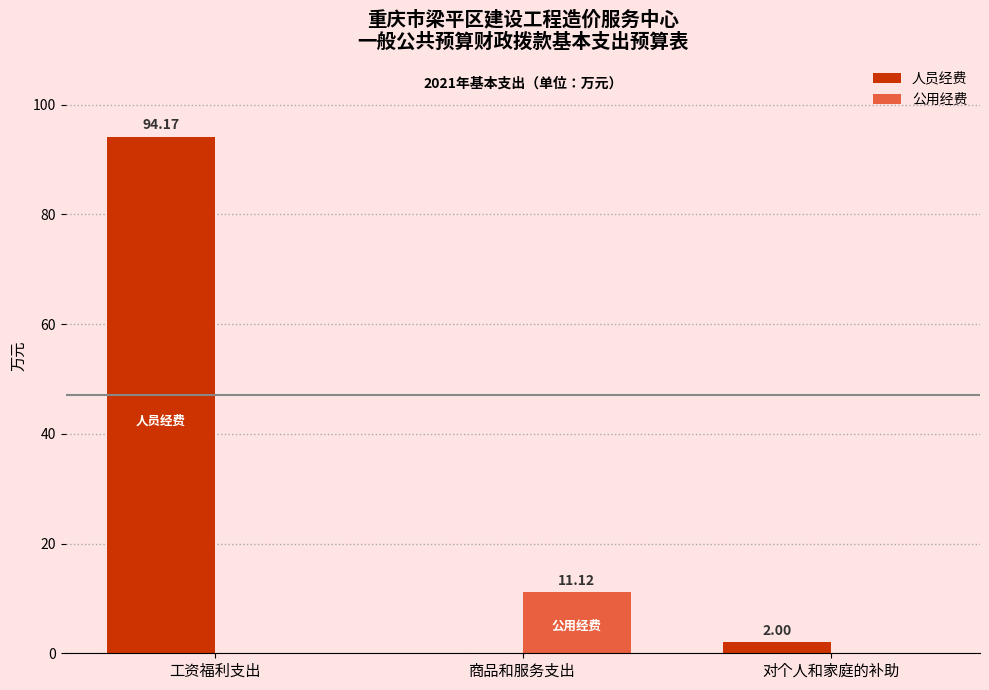

At which label does 人员经费 first exceed 2?

工资福利支出